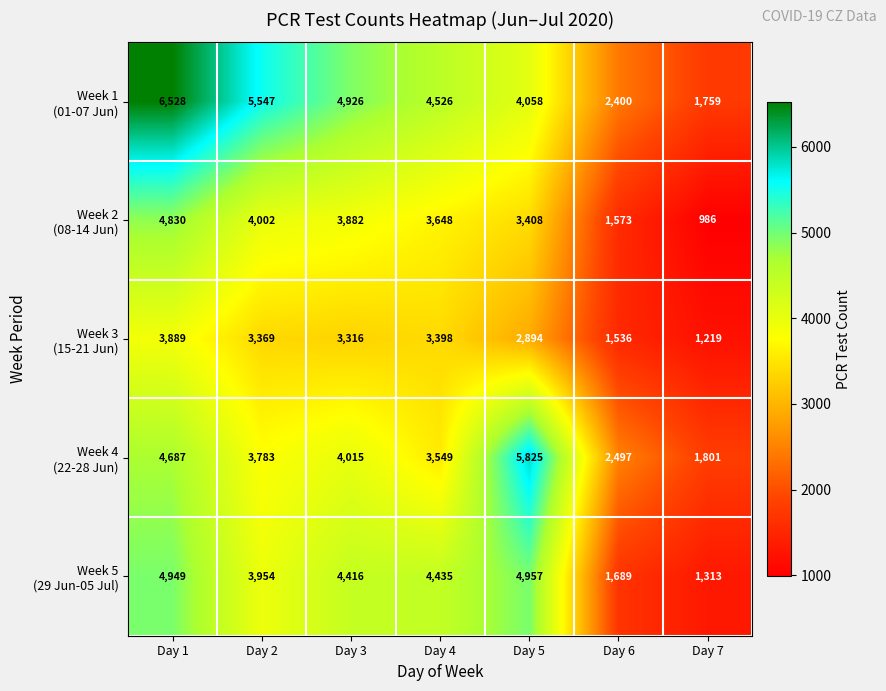

Which label corresponds to the smallest value in the chart?

Day 7